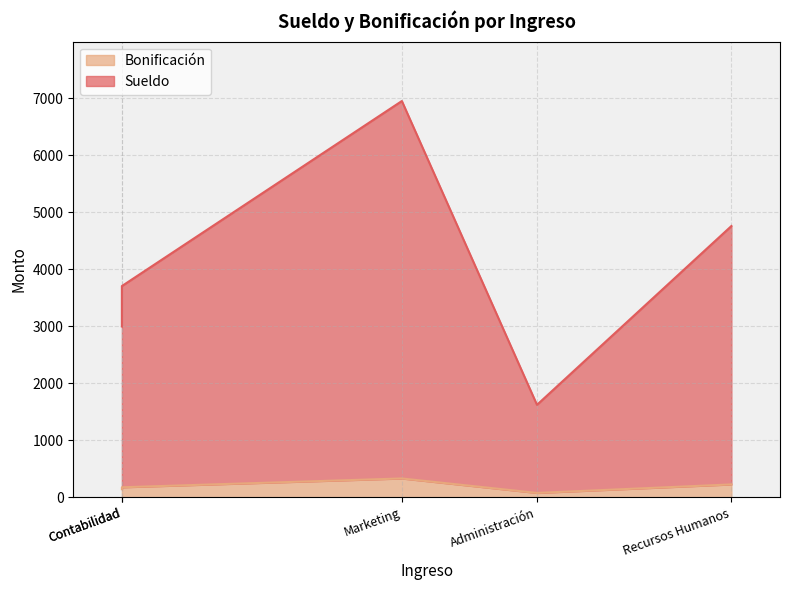

True or false: Sueldo and Bonificación intersect in this chart.

False